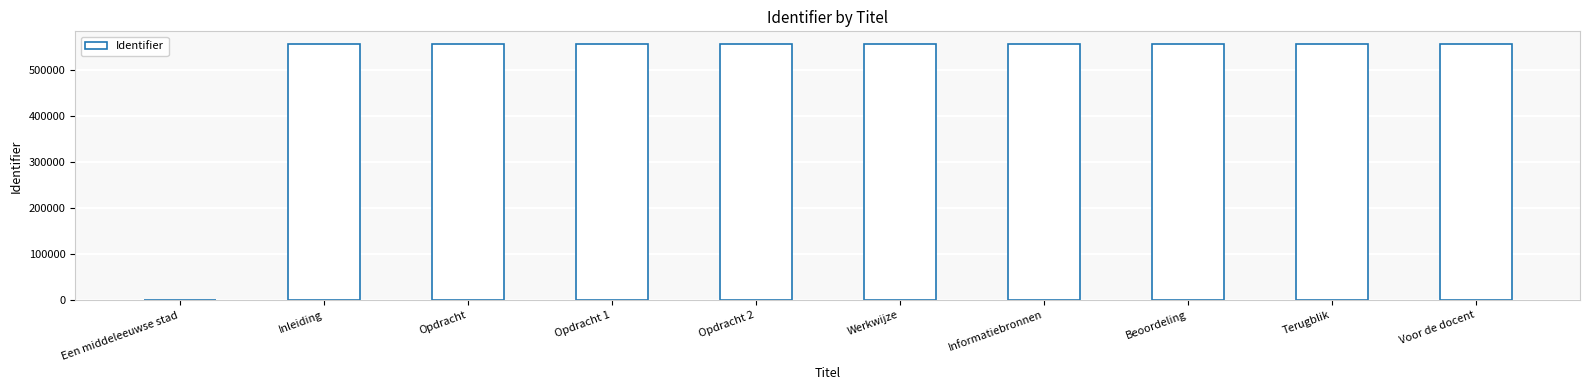

What is the sum of the values at Informatiebronnen and Beoordeling?

1114321